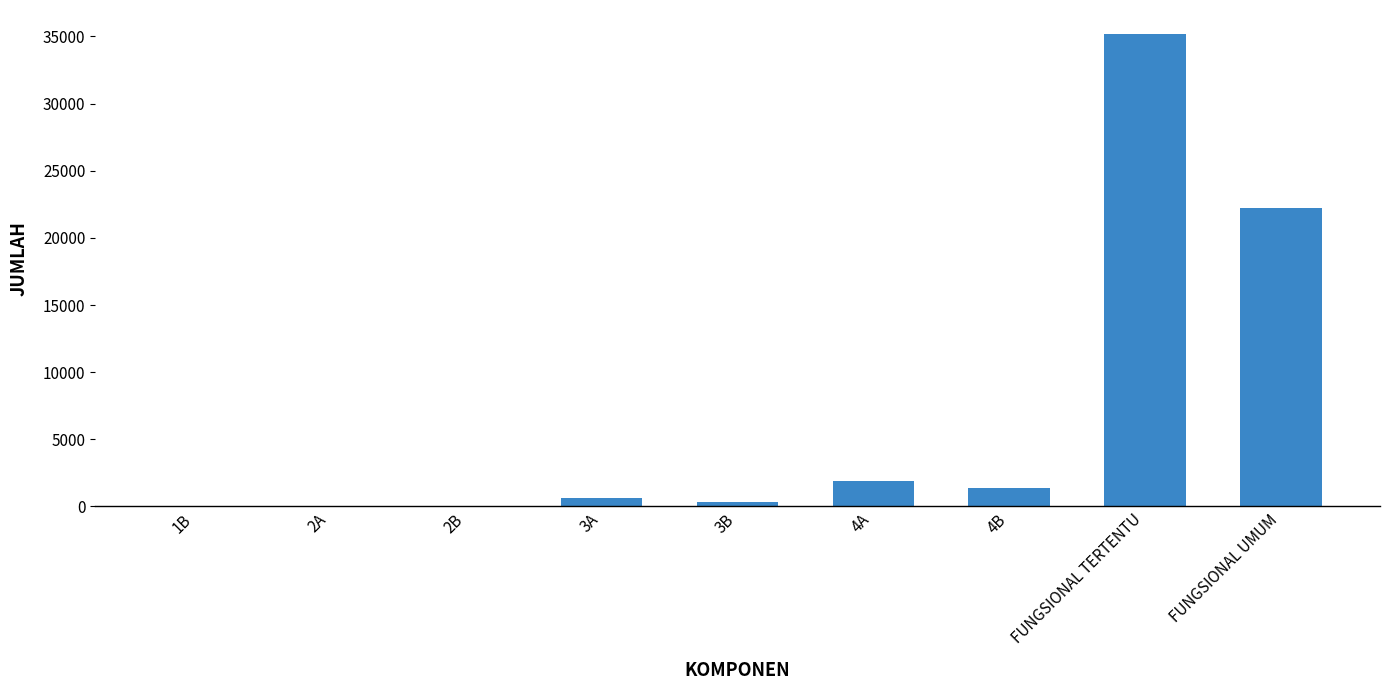

What is the average value?

6858